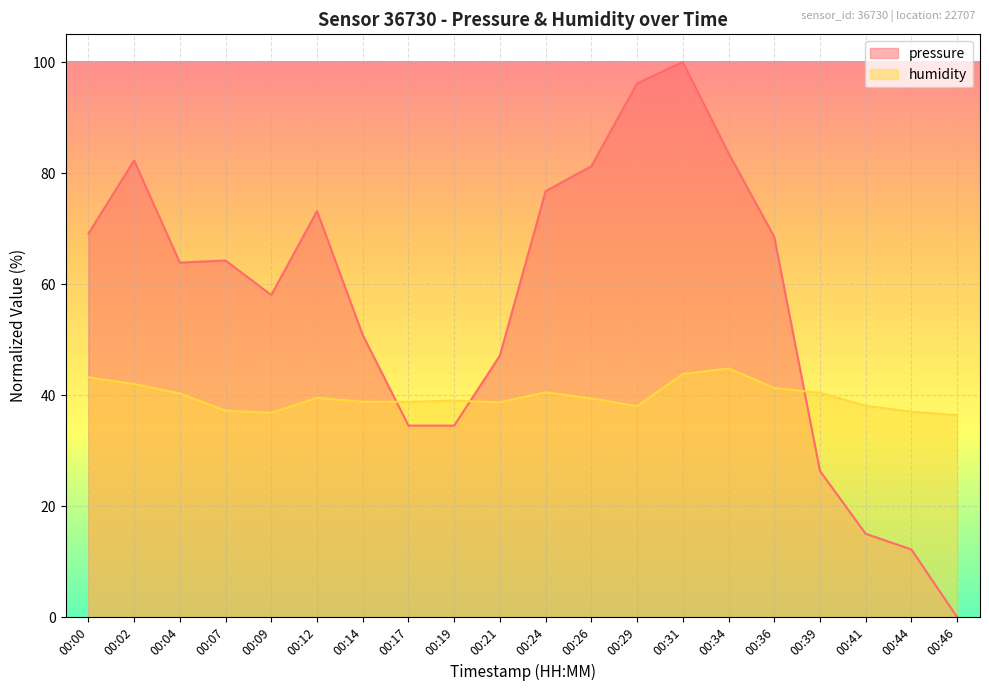

List the series in order of their overall mean, lowest first.

humidity, pressure